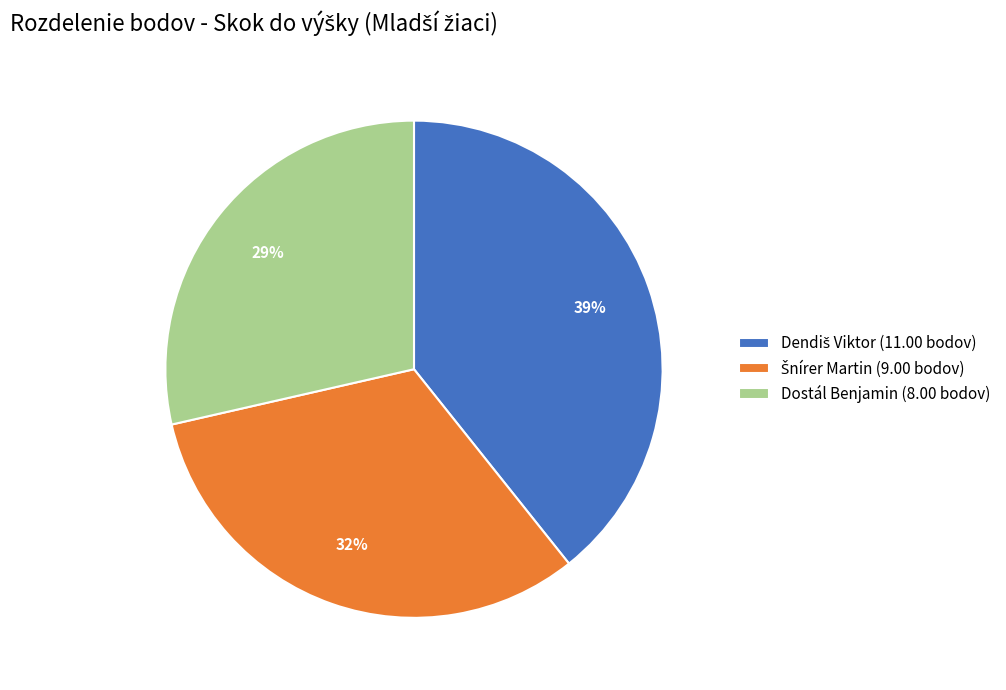

True or false: Dostál Benjamin (8.00 bodov) accounts for 20% of the total.

False